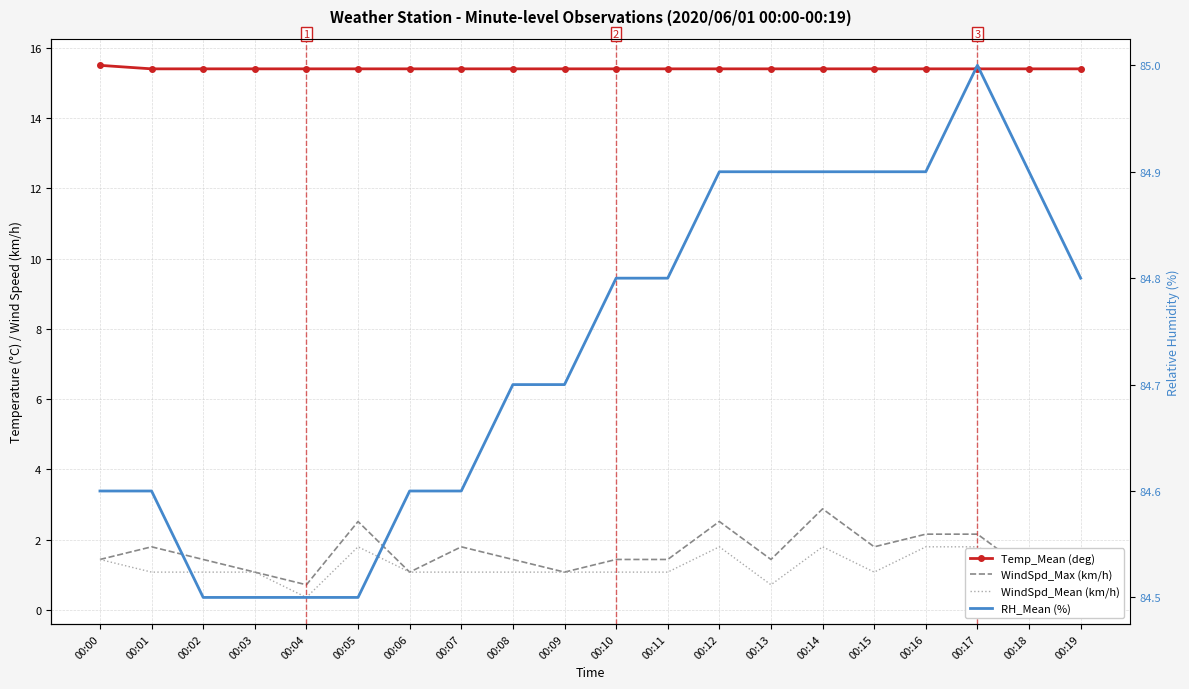

The RH_Mean (%) series shows 84.9 at 00:15. True or false?

True